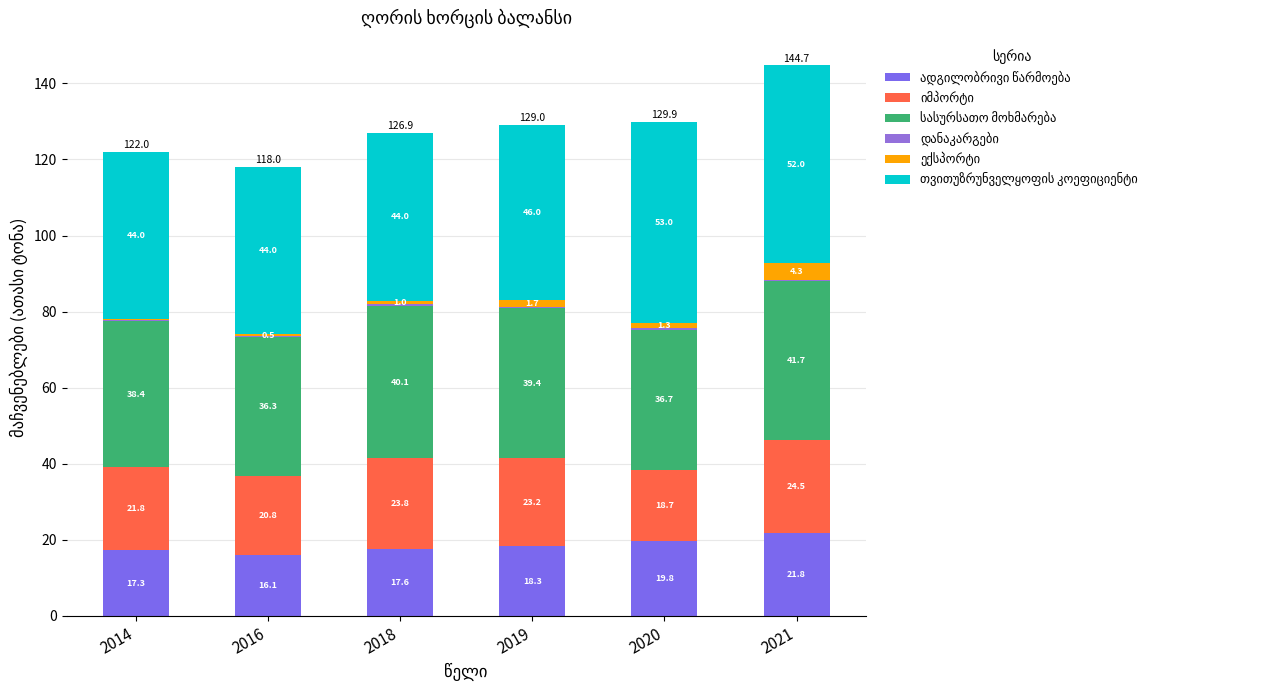

Are the bars grouped side by side (vs. stacked)?

No